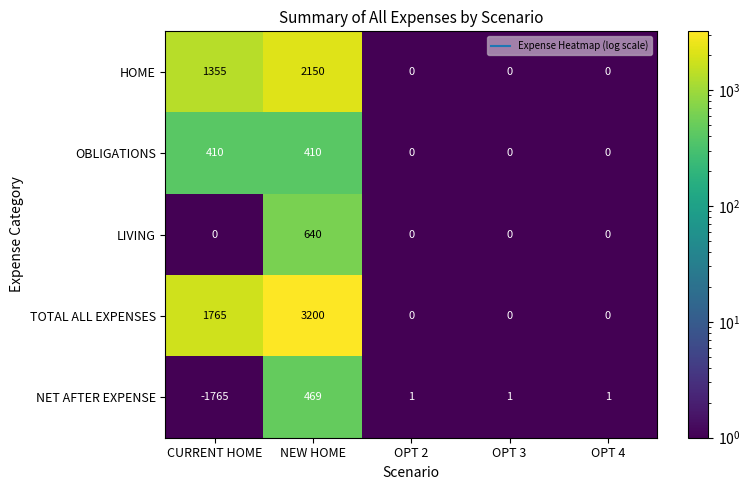

Which category has the lowest value across all series?

CURRENT HOME